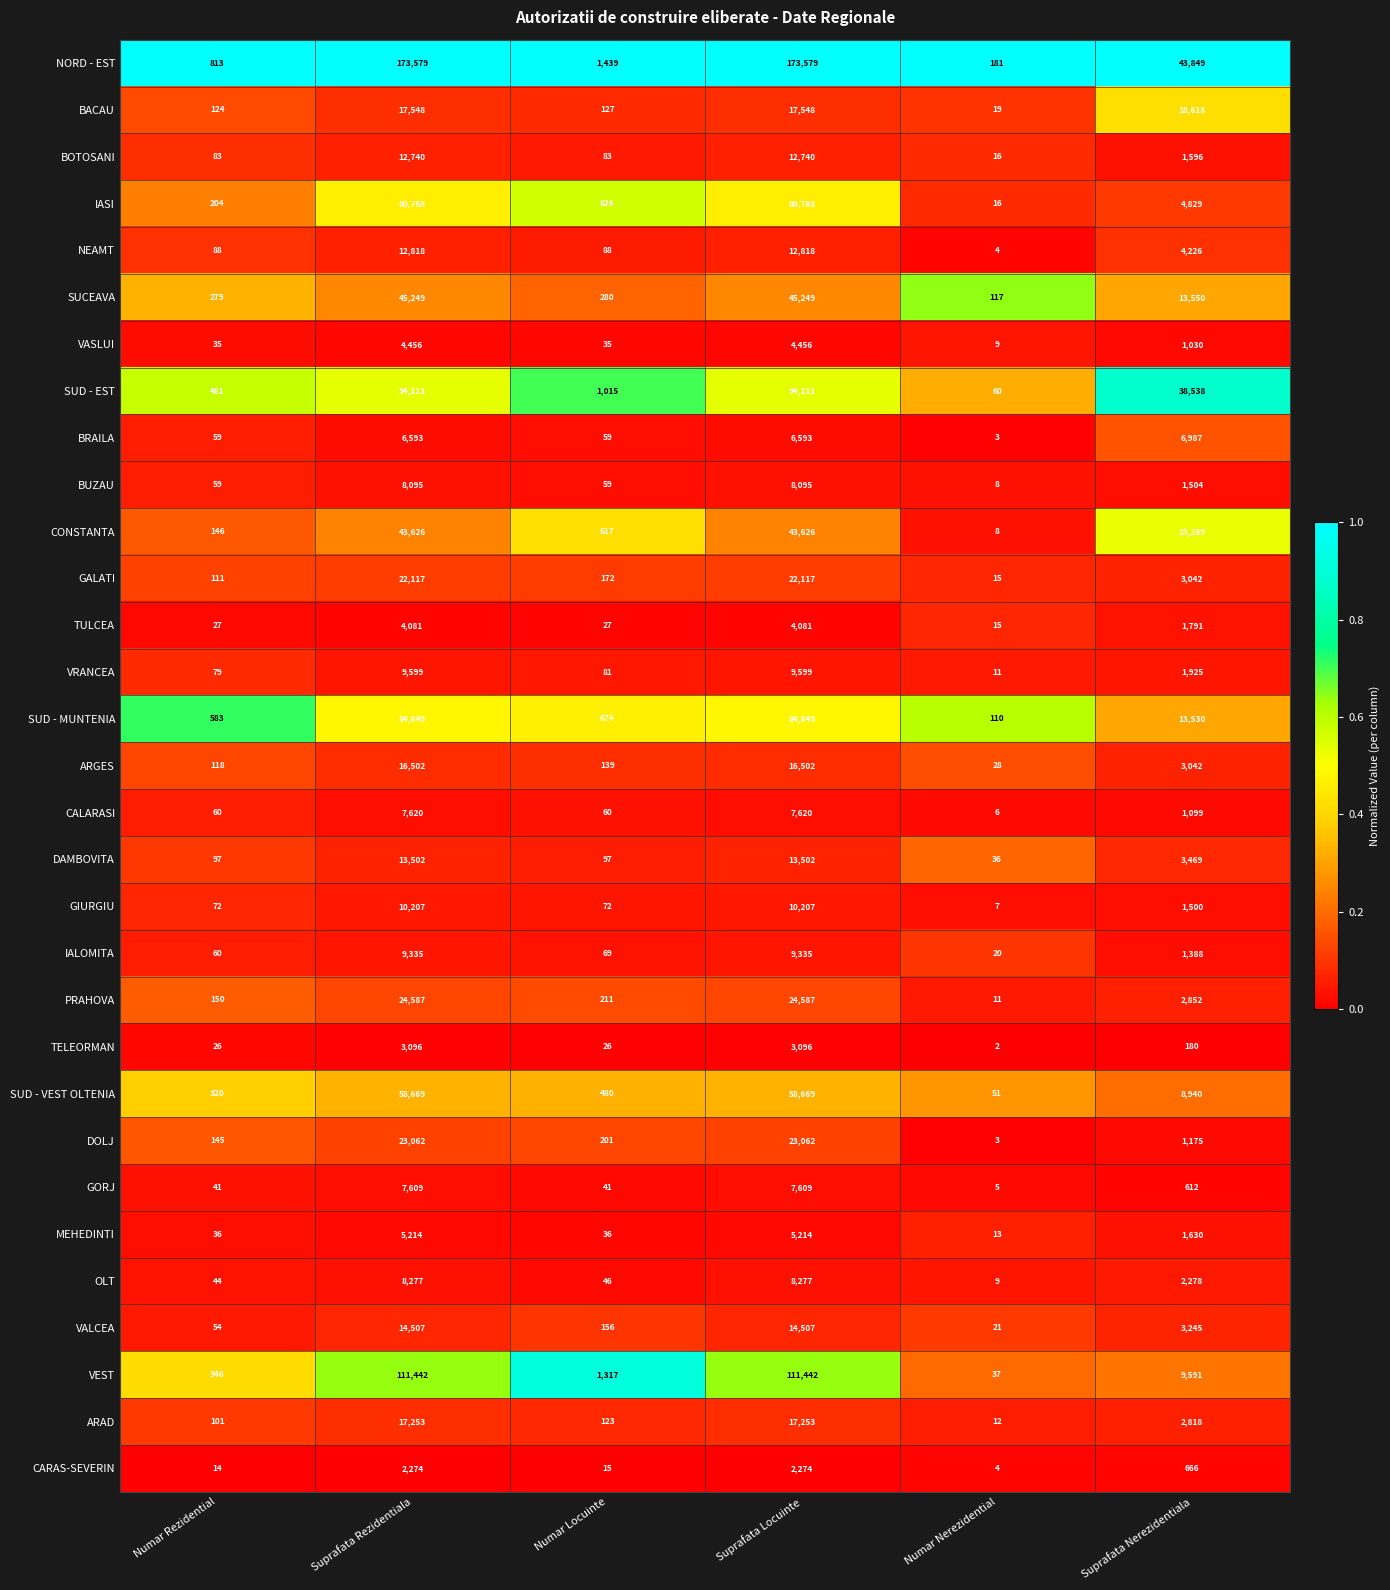

Is the value of NEAMT at Numar Rezidential greater than the value of GIURGIU at Numar Locuinte?

Yes